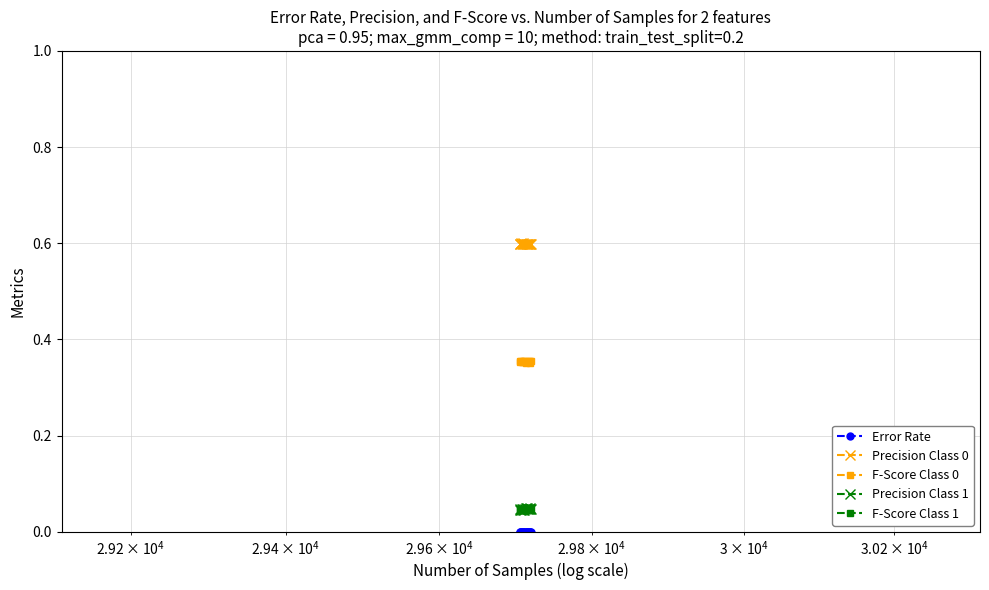

What is the maximum value shown in the chart?

0.6